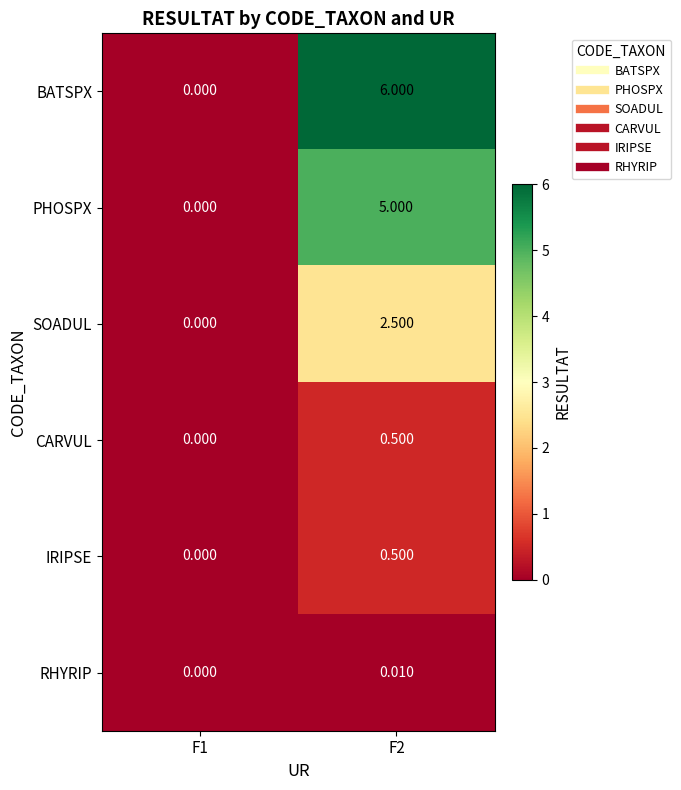

Is the value of PHOSPX at F2 greater than the value of CARVUL at F1?

Yes